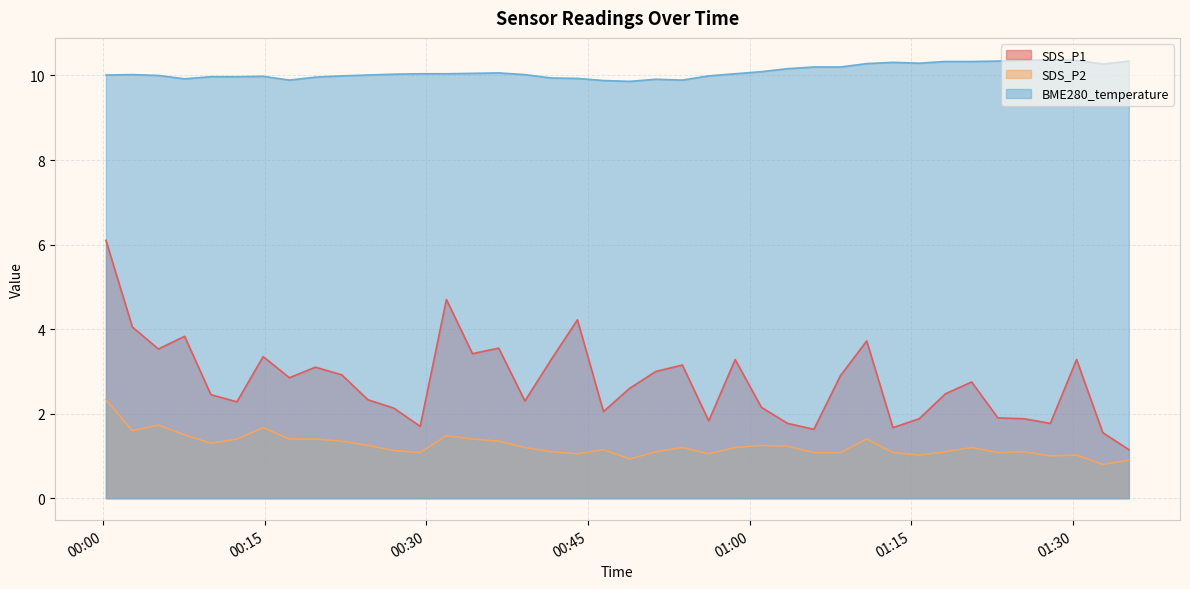

What are all the series names shown in the legend?

SDS_P1, SDS_P2, BME280_temperature